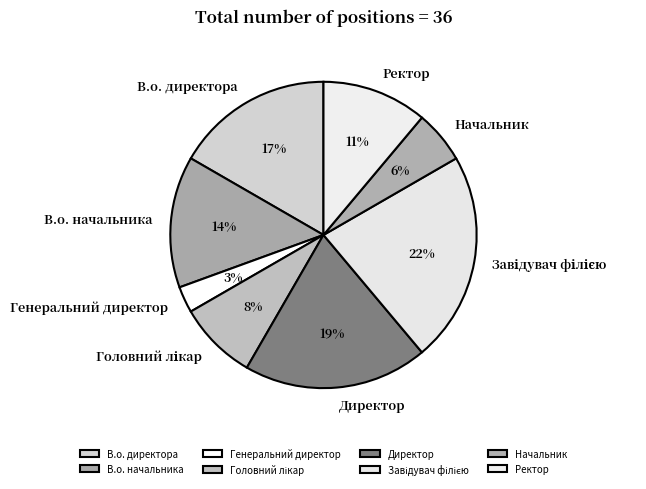

The Начальник slice represents 20% of the pie. True or false?

False